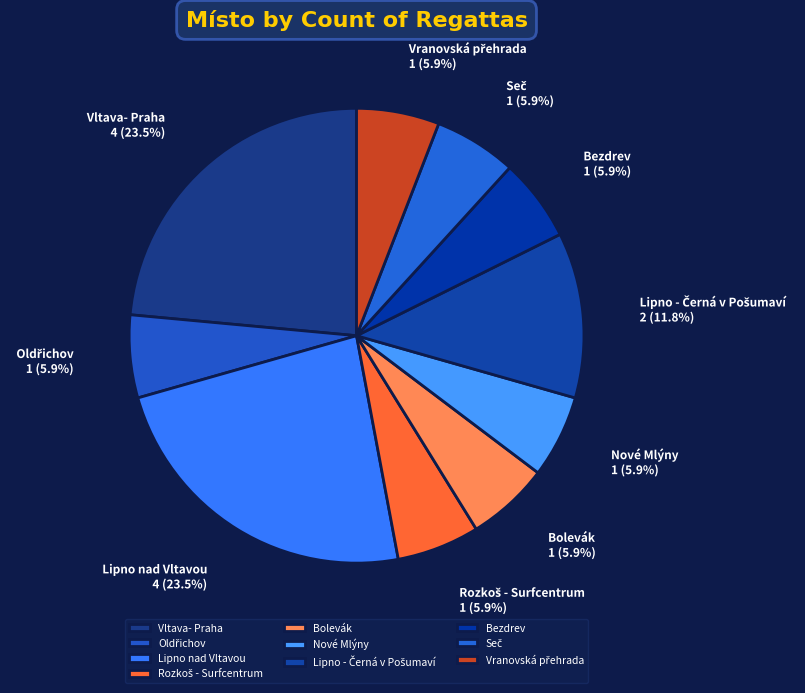

Does any single category account for the majority?

No